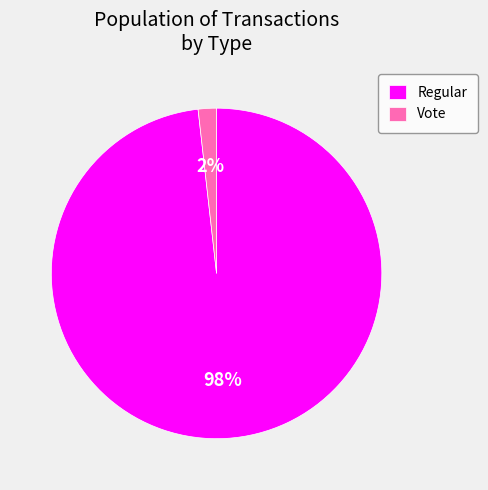

To the nearest percent, what percentage of the pie is Regular?

98%